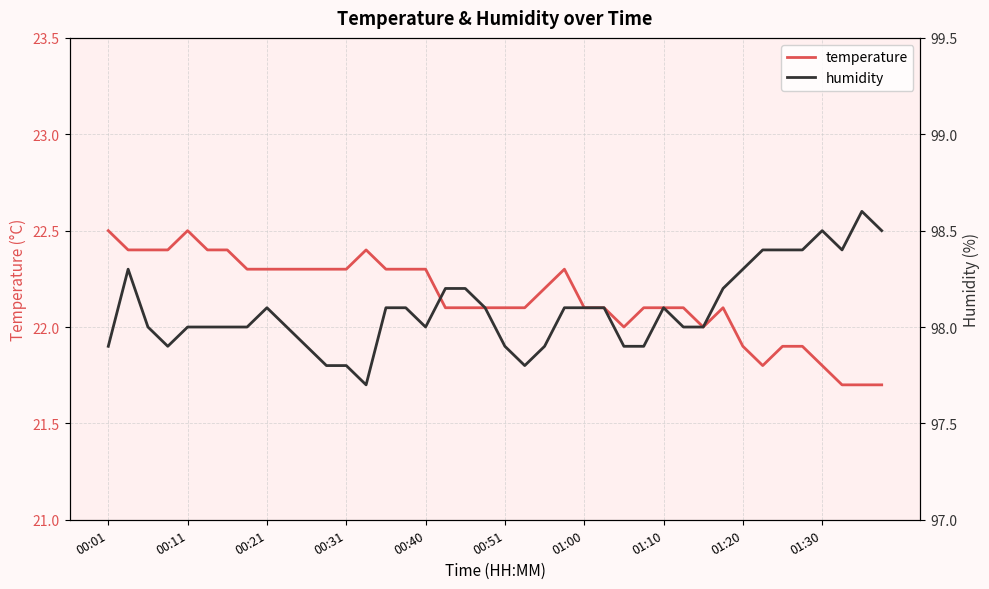

The value of temperature at 38 is 21.7. True or false?

True